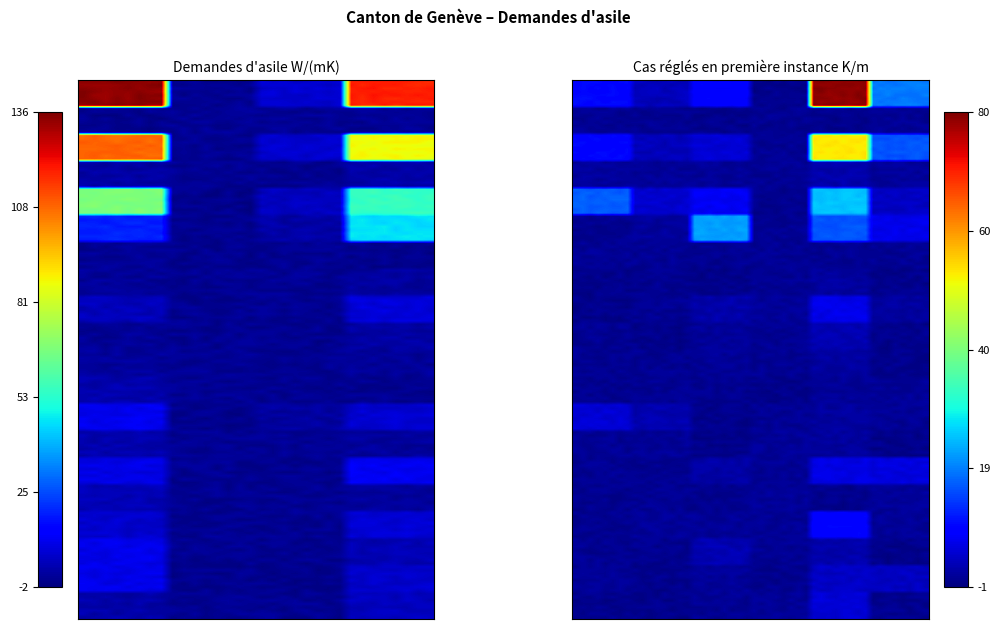

Reading left to right, what are all the values shown in this chart?

Afrique: 134	0	7	119	9	3	8	0	80	19
Afrique du Nord: 0	0	0	0	0	0	0	0	0	0
Subsahara: 109	0	7	86	9	3	5	0	53	16
Amérique: 2	0	0	3	1	0	0	0	2	0
Asie: 67	0	5	55	16	4	7	0	25	3
Europe: 19	0	2	45	0	1	22	0	16	6
Océanie: 0	0	0	0	0	0	0	0	0	0
Provenance inconnu: 1	0	0	1	0	0	0	0	1	0
Algérie: 5	0	0	9	0	0	2	0	6	1
Angola: 1	0	0	2	0	0	0	0	2	0
Cameroun: 1	0	0	1	0	0	0	0	1	0
Congo RDC: 3	0	0	0	0	0	0	0	0	0
Erythrée: 11	0	2	8	5	2	0	0	1	0
Ethiopie: 3	0	0	1	0	0	0	0	1	0
Gambie: 10	0	0	12	0	0	1	0	6	5
Ghana: 4	0	0	1	0	0	0	0	0	1
Guinée: 7	0	0	8	0	0	0	0	8	0
Guinée-Bissau: 11	0	0	4	0	0	2	0	2	0
Mali: 10	0	0	7	0	0	0	0	4	3
Maroc: 3	0	0	5	0	0	0	0	5	0